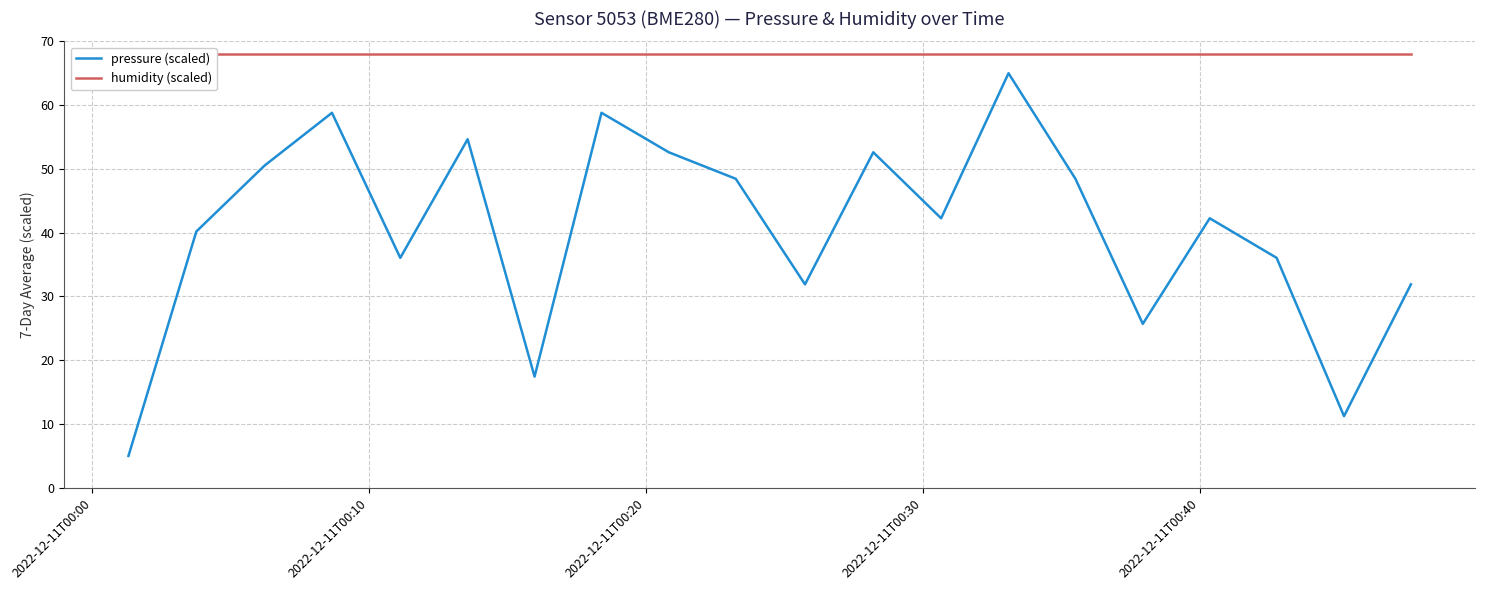

Does the chart have visible grid lines?

Yes